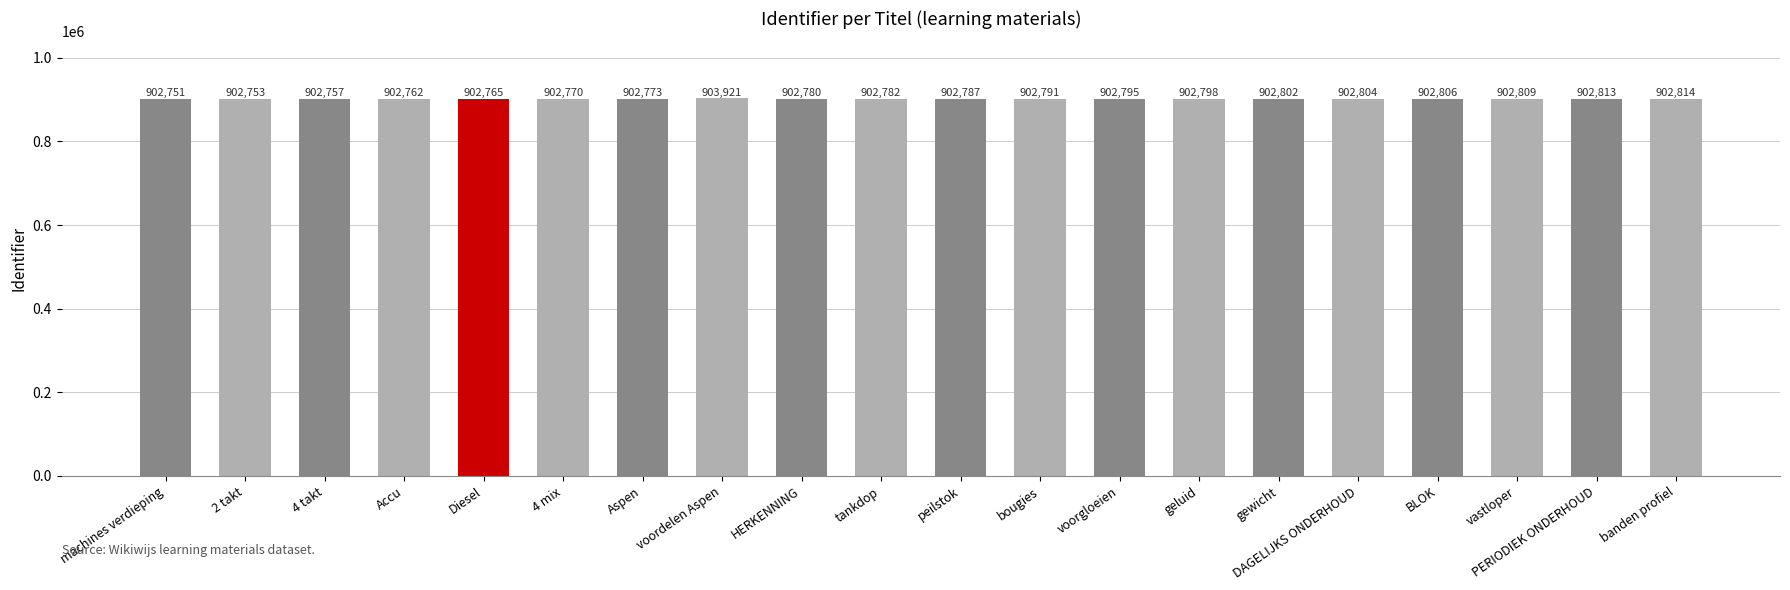

List the labels in order of value, largest first.

voordelen Aspen, banden profiel, PERIODIEK ONDERHOUD, vastloper, BLOK, DAGELIJKS ONDERHOUD, gewicht, geluid, voorgloeien, bougies, peilstok, tankdop, HERKENNING, Aspen, 4 mix, Diesel, Accu, 4 takt, 2 takt, machines verdieping